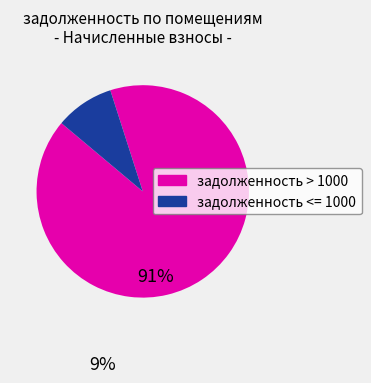

Does any single category account for the majority?

Yes